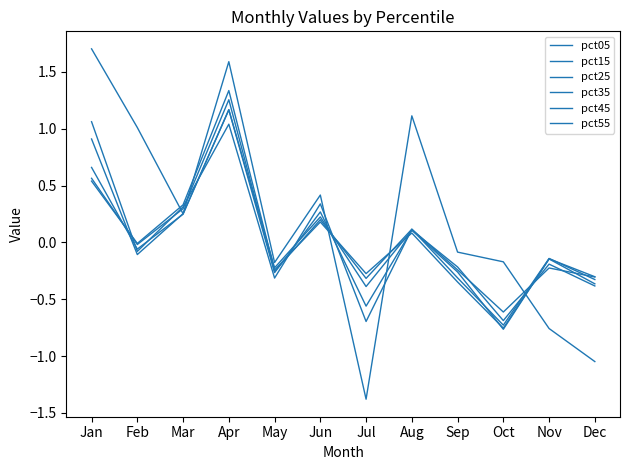

How many lines are shown in the chart?

6